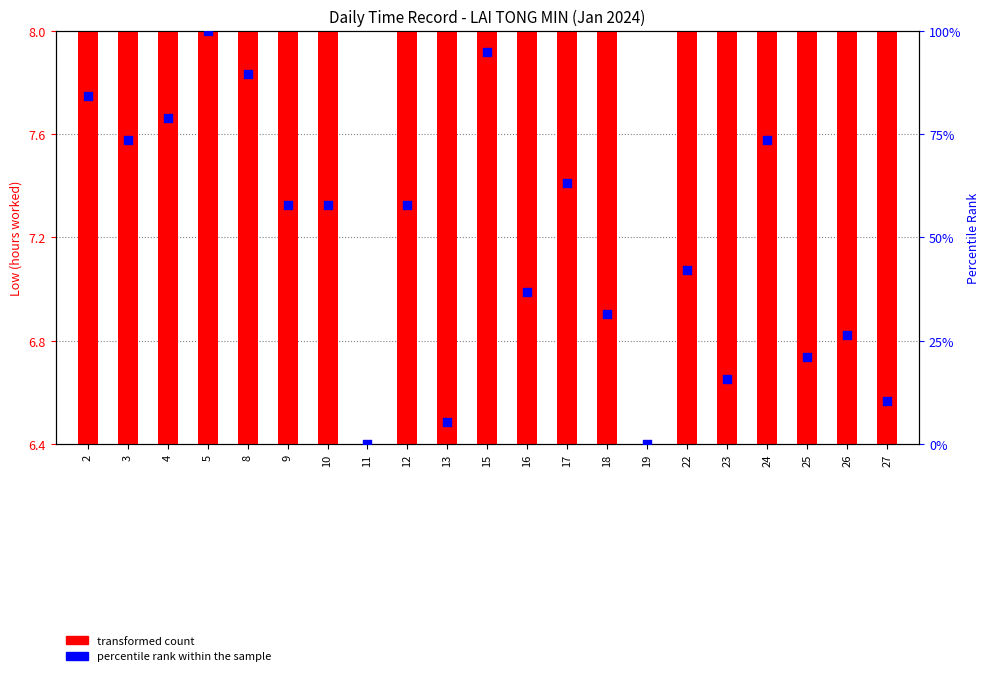

Which series has the largest total across all categories?

percentile rank within the sample